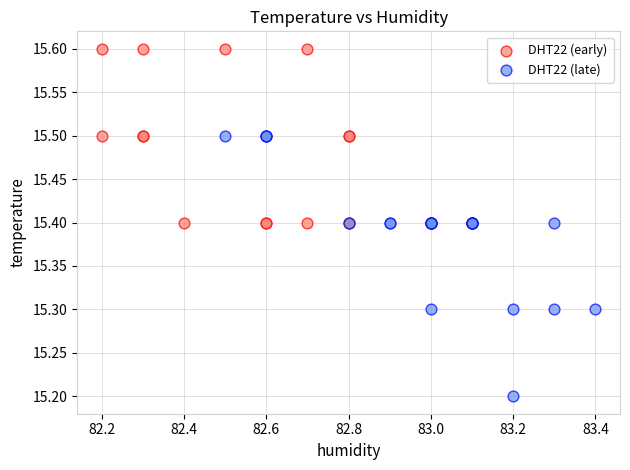

Which series contains the lowest Y value?

DHT22 (late)